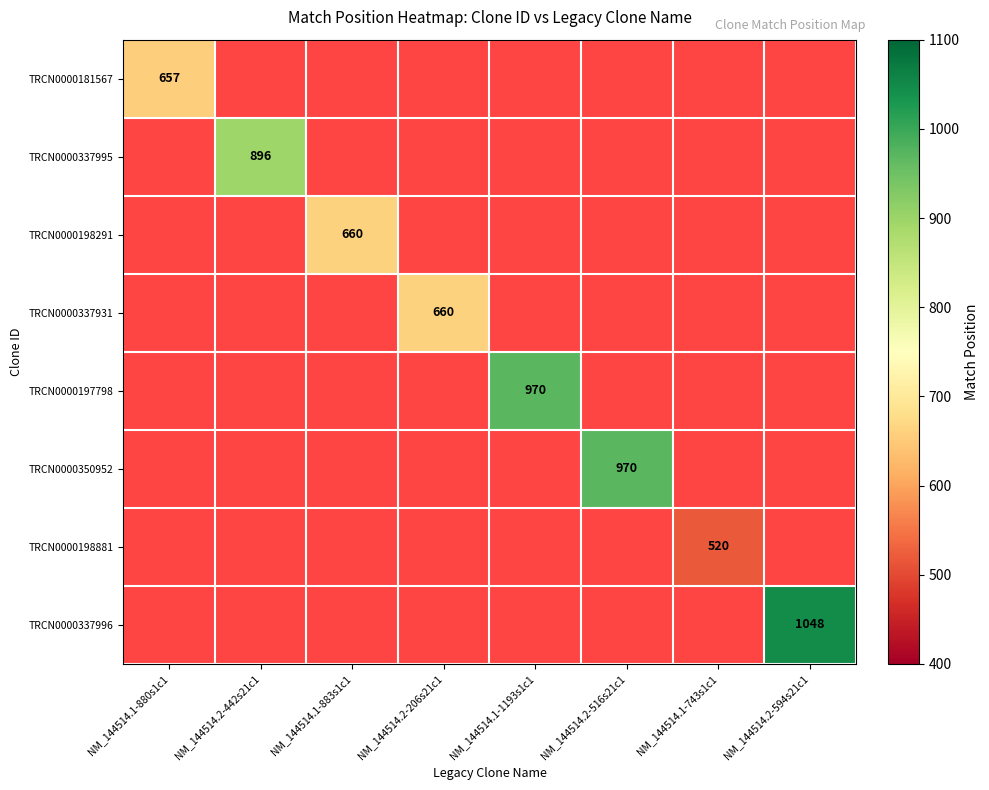

How many distinct data groups are displayed?

8